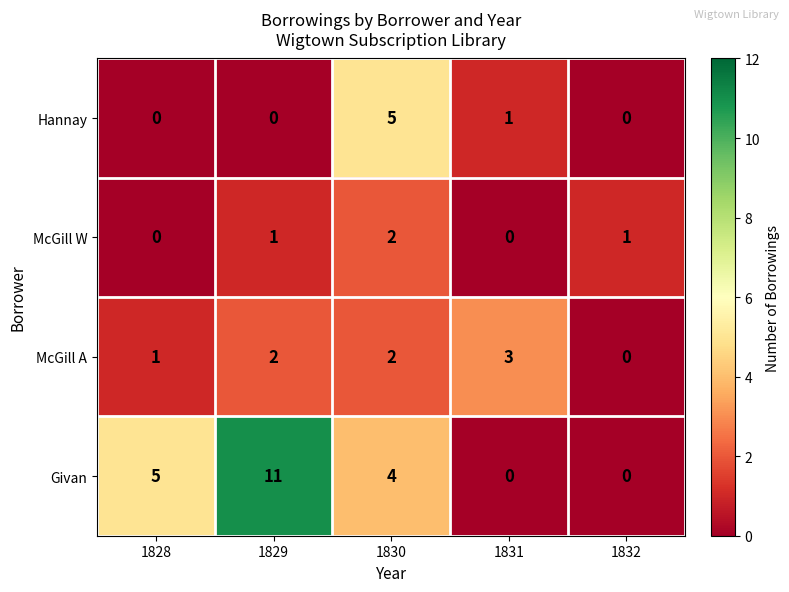

Reading left to right, list all the values displayed in this chart.

Hannay: 0	0	5	1	0
McGill W: 0	1	2	0	1
McGill A: 1	2	2	3	0
Givan: 5	11	4	0	0